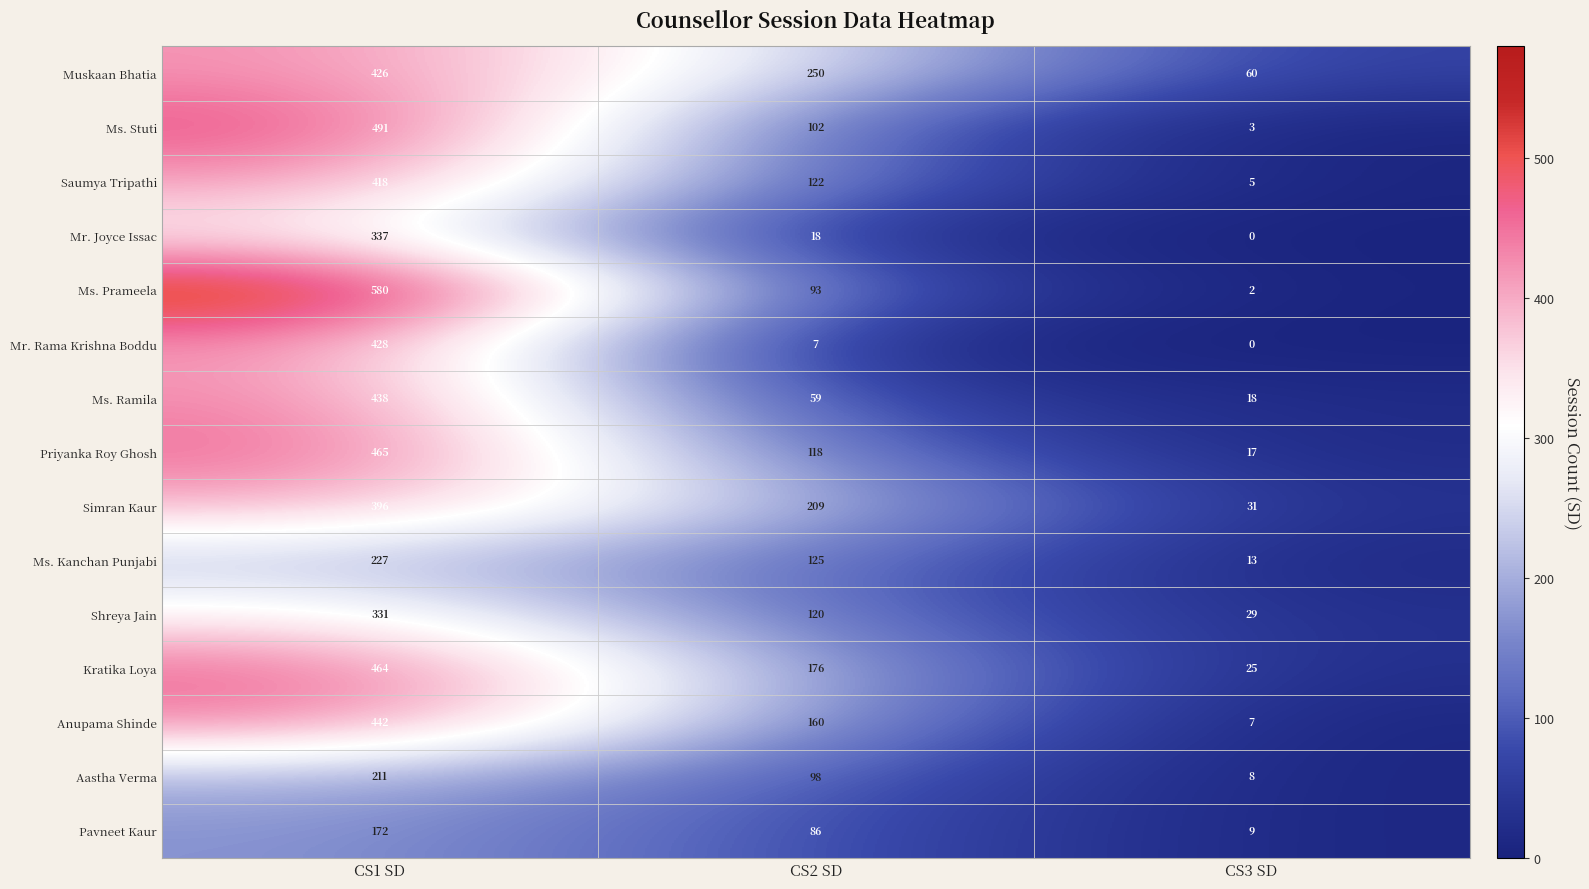

What value does the Muskaan Bhatia series have at CS1 SD, to the nearest 50?

450